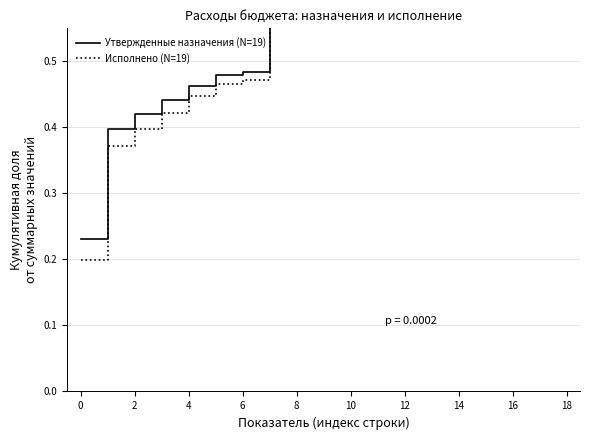

True or false: Утвержденные назначения (N=19) has more than 2 points higher than both neighbors.

False